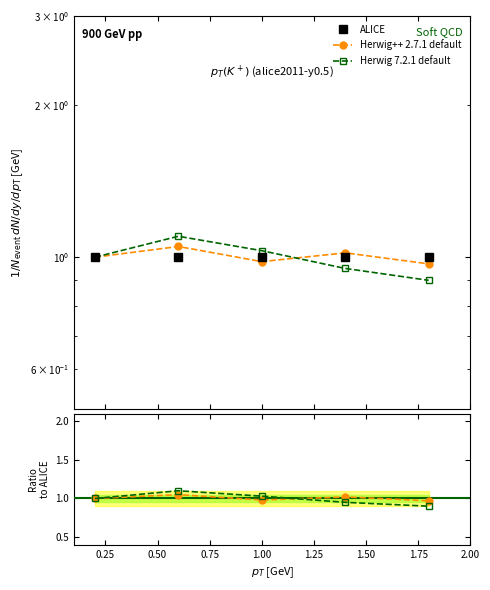

The value of ALICE at 0.00 is 0.5. True or false?

False